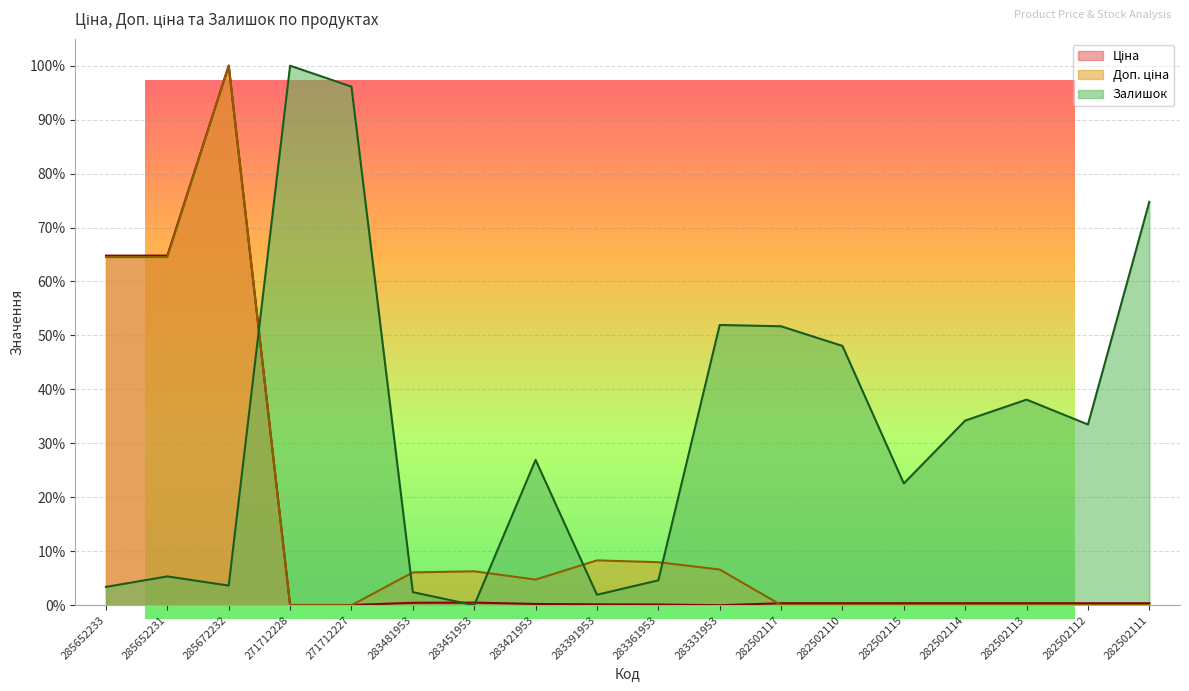

Count the number of data series in this chart.

3